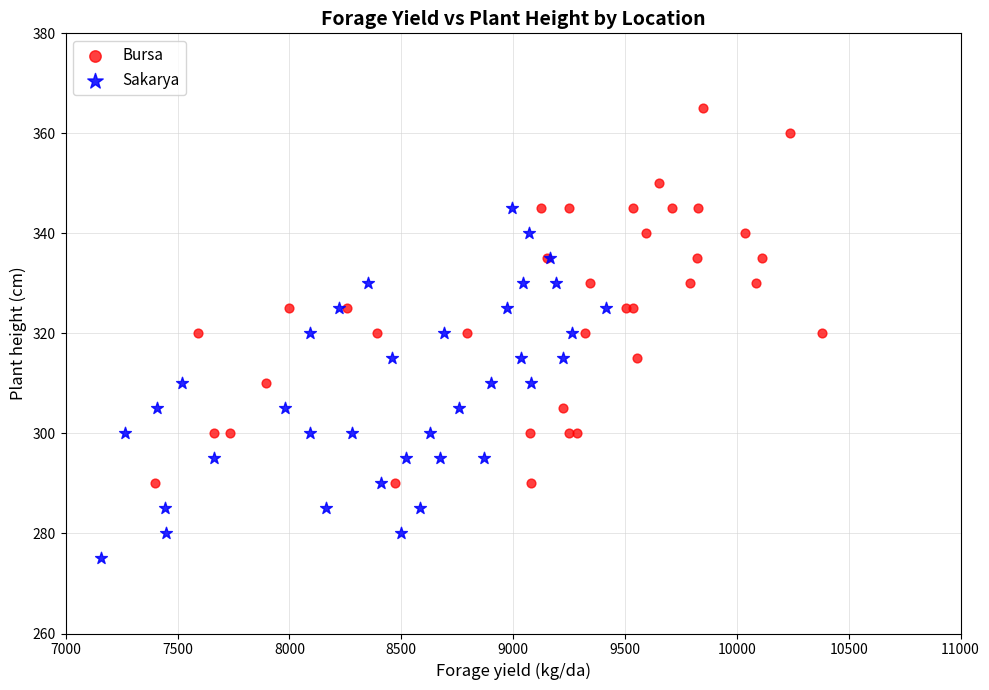

Which series reaches the minimum Y coordinate?

Sakarya